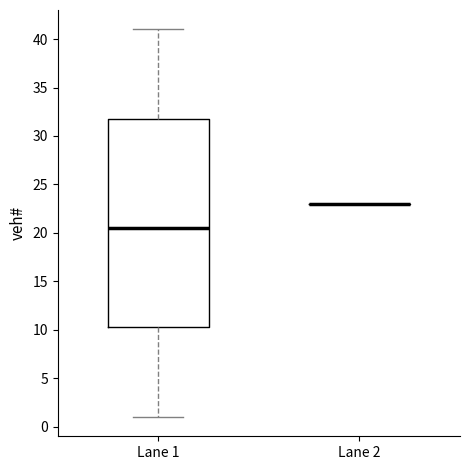

Reading left to right, transcribe this box plot: for each box, give where its median line is, the range the box spans, and where its two whiskers end, as read against the y-axis. The values are not printed on the chart, so give them approximately, as read against the axis.

Lane 1: median 20.5, box 10.5 to 32.0, whiskers 1.0 to 41.0
Lane 2: box collapsed to a line at 23.0, whiskers 23.0 to 23.0